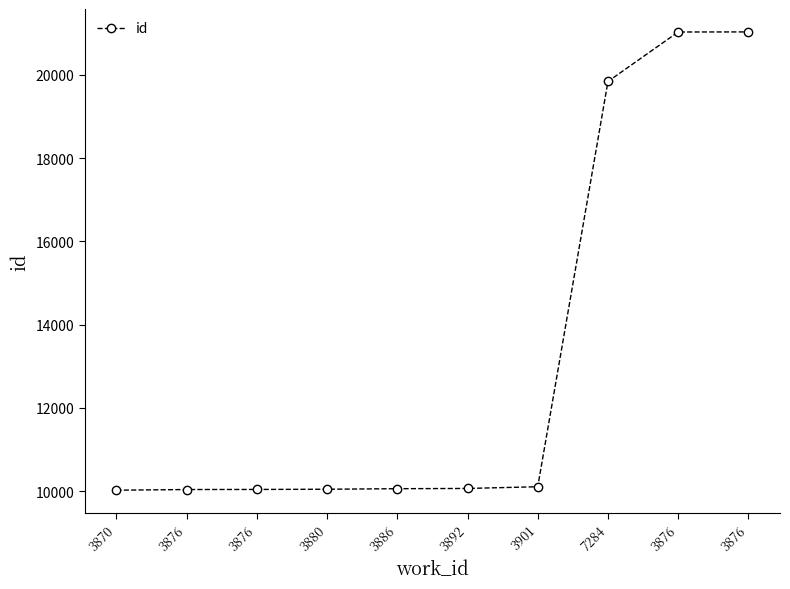

Is it true that the value at 7284 is 19841?

True